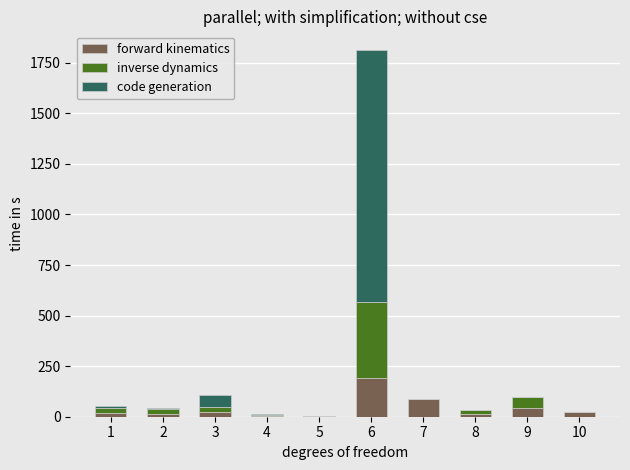

What is the highest value of the forward kinematics series?

190.0